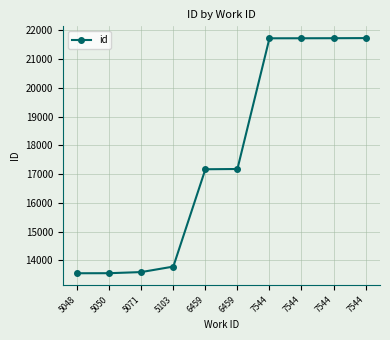

Count the number of categories in the chart.

10